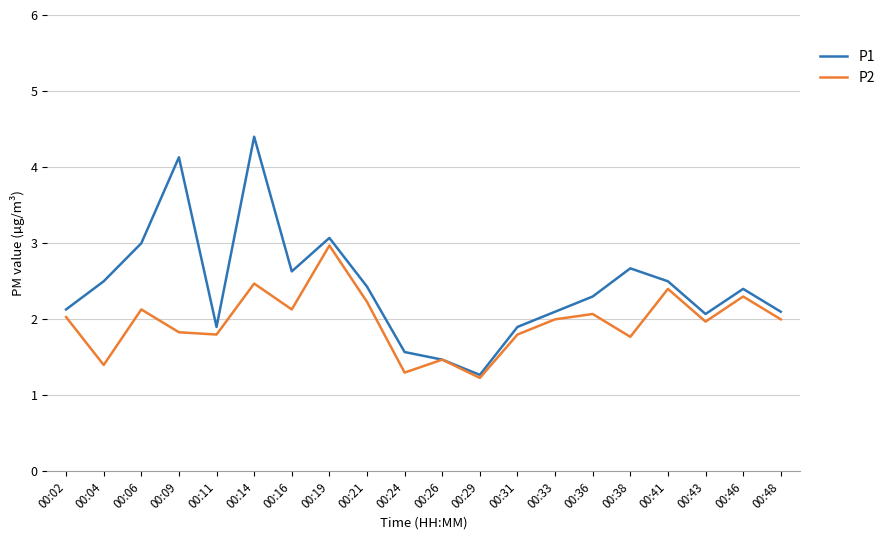

Where is the first local minimum for P2?

00:04